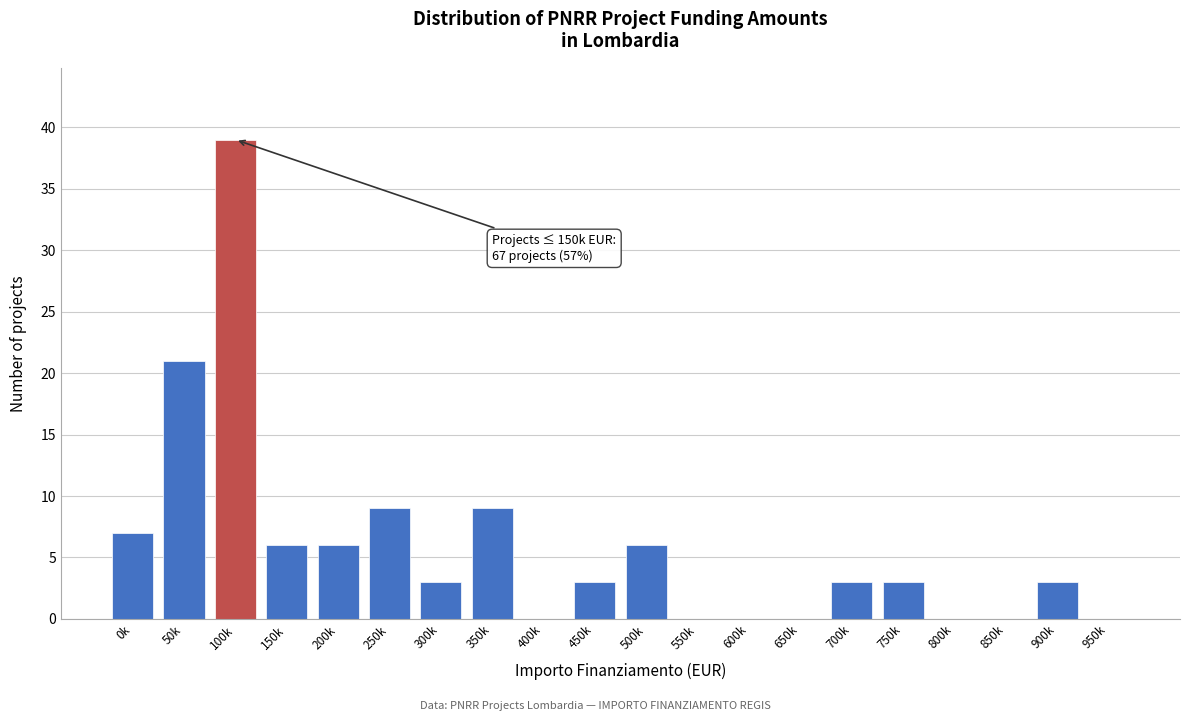

Reading left to right, what are all the values shown in this chart?

0k=7	50k=21	100k=39	150k=6	200k=6	250k=9	300k=3	350k=9	400k=0	450k=3	500k=6	550k=0	600k=0	650k=0	700k=3	750k=3	800k=0	850k=0	900k=3	950k=0